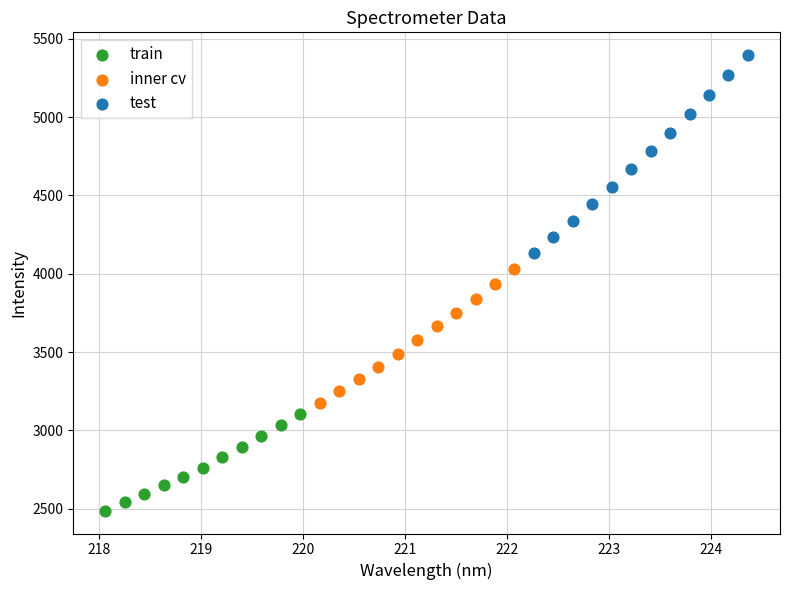

Which series contains the lowest Y value?

train